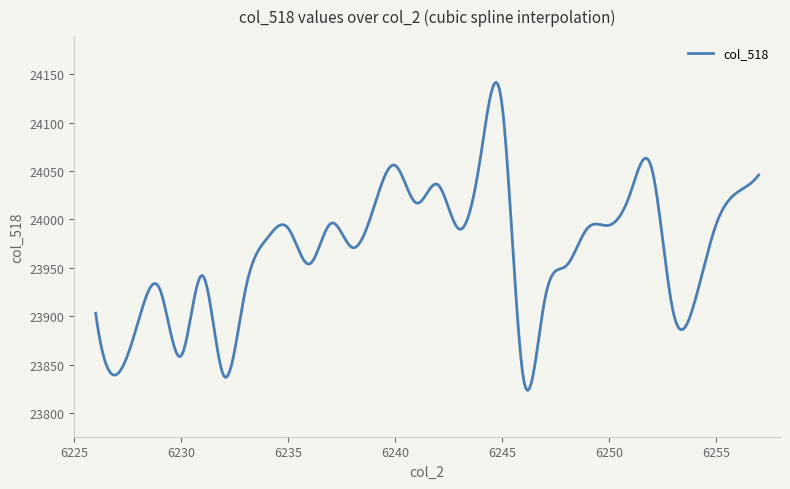

What is the minimum value shown in the chart?

23823.1